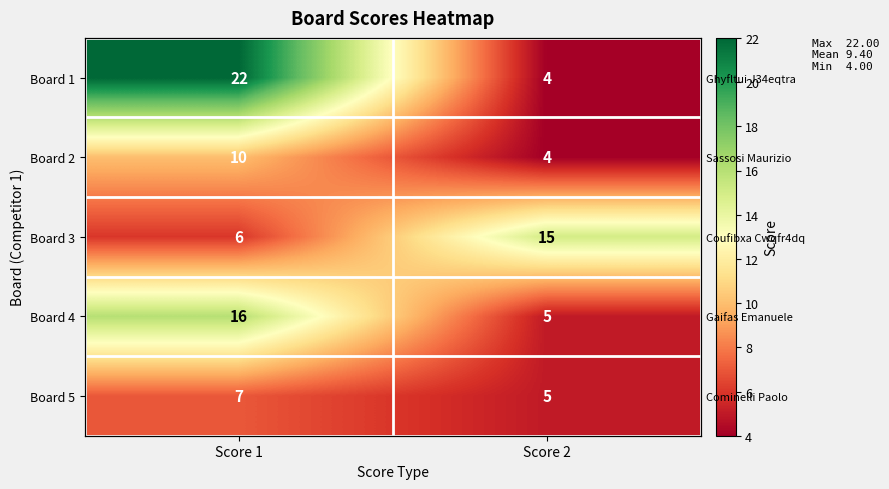

Between Score 2 and Score 1, which is larger?

Score 1